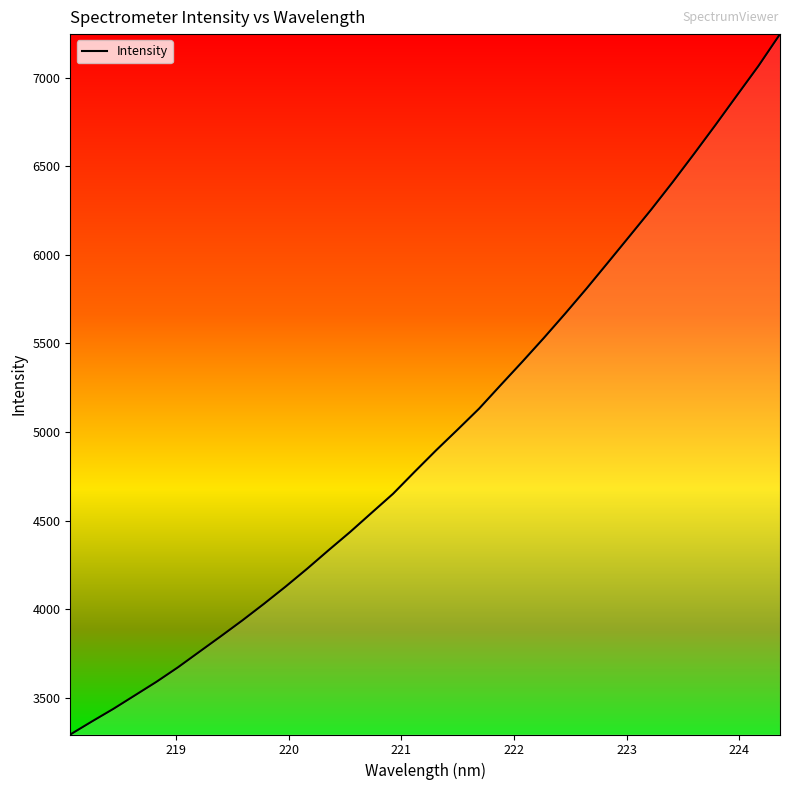

What is the difference between the maximum and minimum values?

3954.3